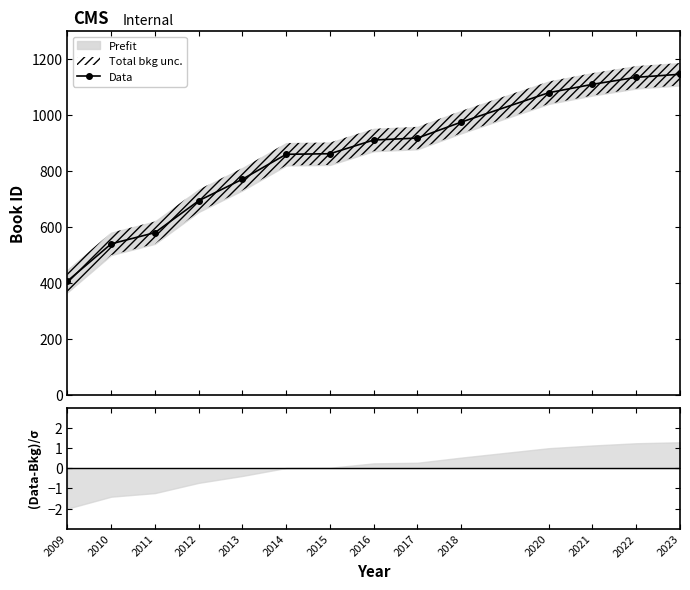

What is the difference between the second highest and second lowest values?

595